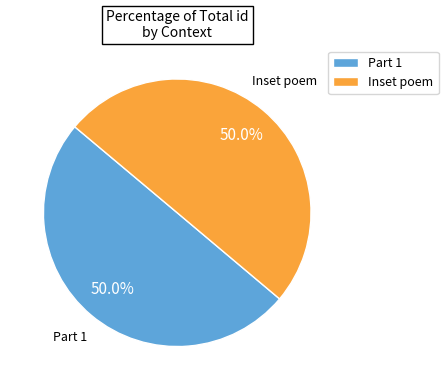

Is the sum of Part 1 and Inset poem greater than half?

Yes